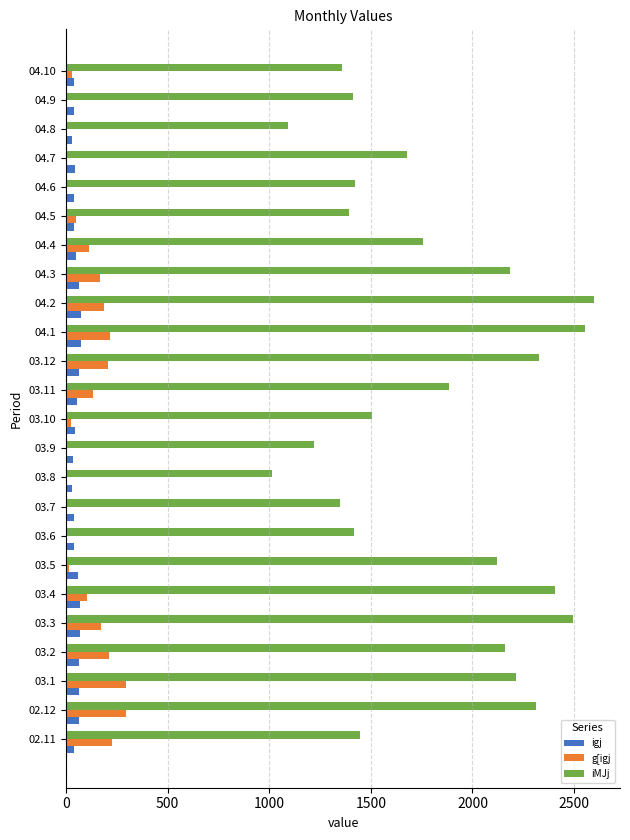

Is the value of igj at 04.10 greater than the value of g[igj at 04.1?

No